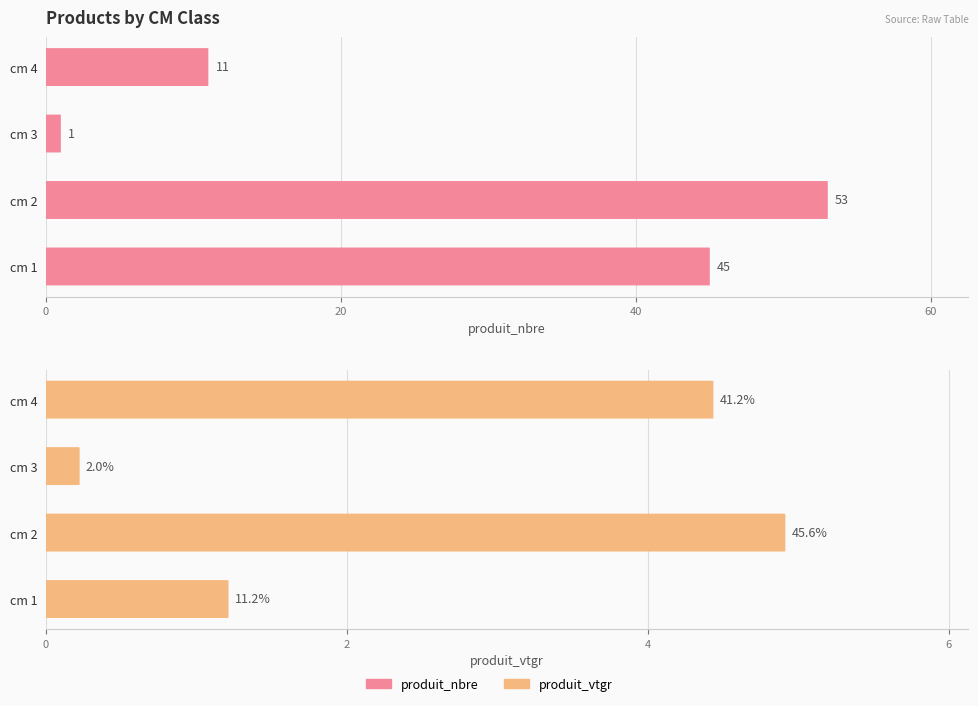

How many produit_nbre values are between 11 and 53?

3